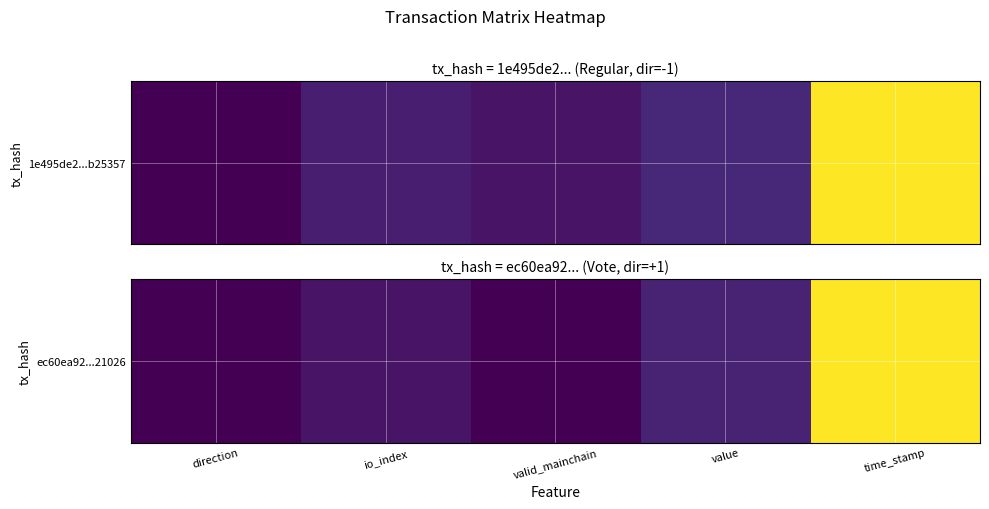

How many values are below 1?

2